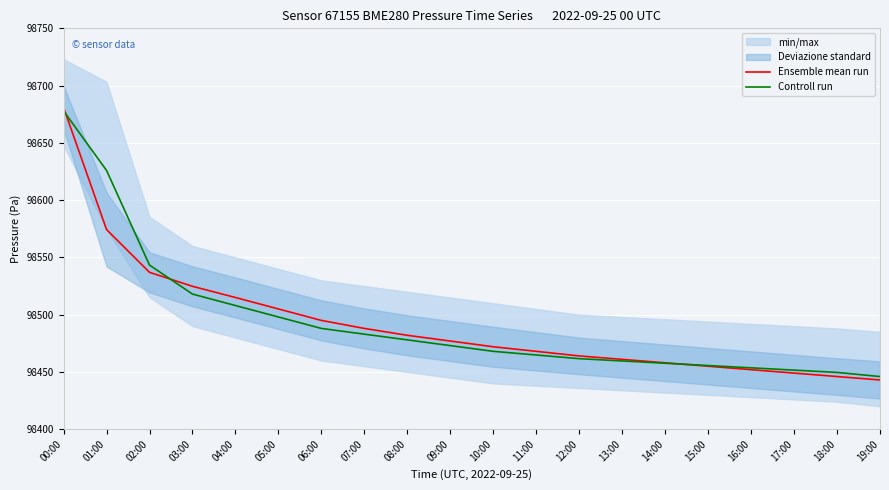

What is the difference between the second highest and second lowest values in the Controll run series?

176.3